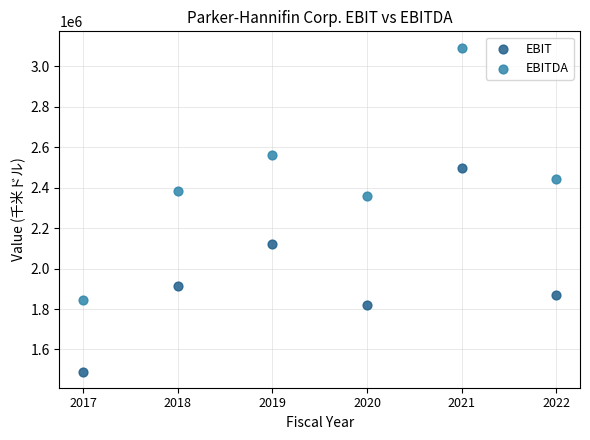

Across all series, what Y value is closest to 2291730?

2358319